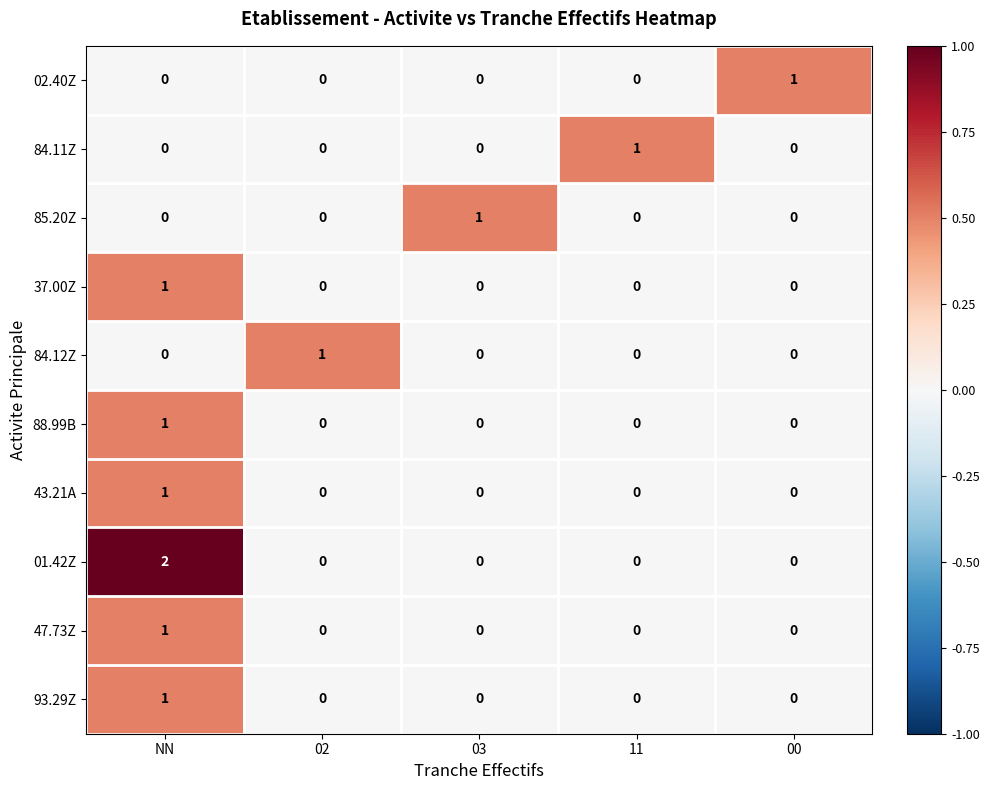

Count the 85.20Z values in the range 0 to 1.

5